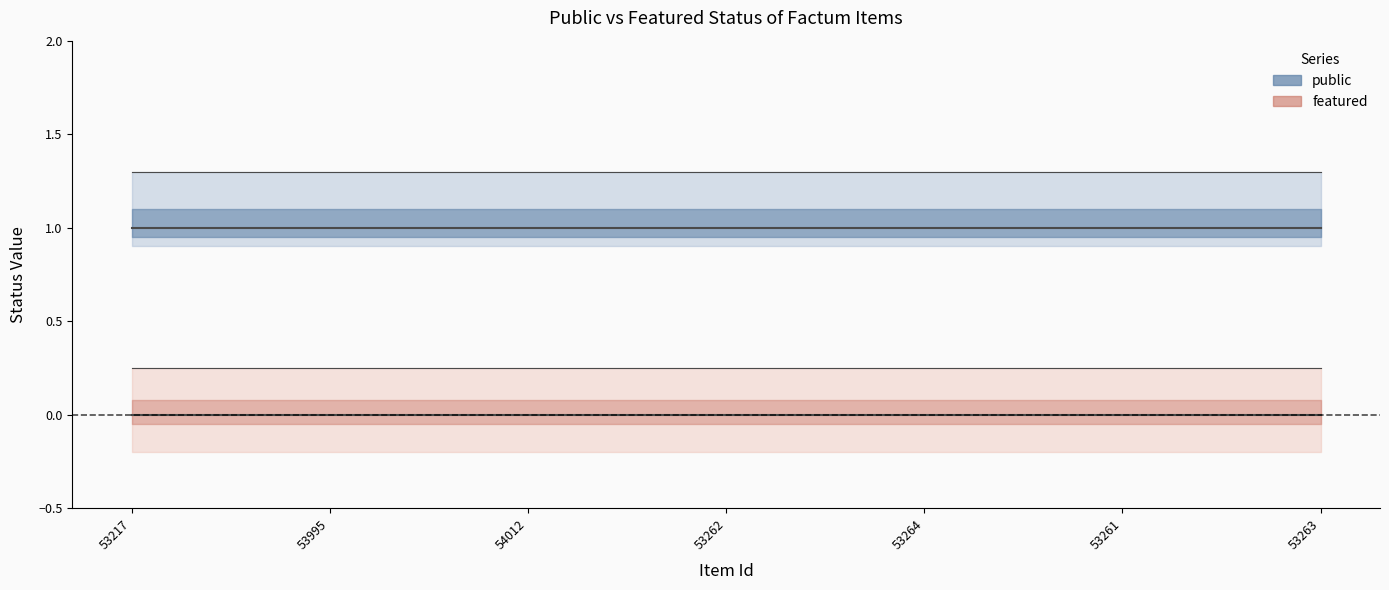

Rank the series by their average value, from highest to lowest.

public, featured